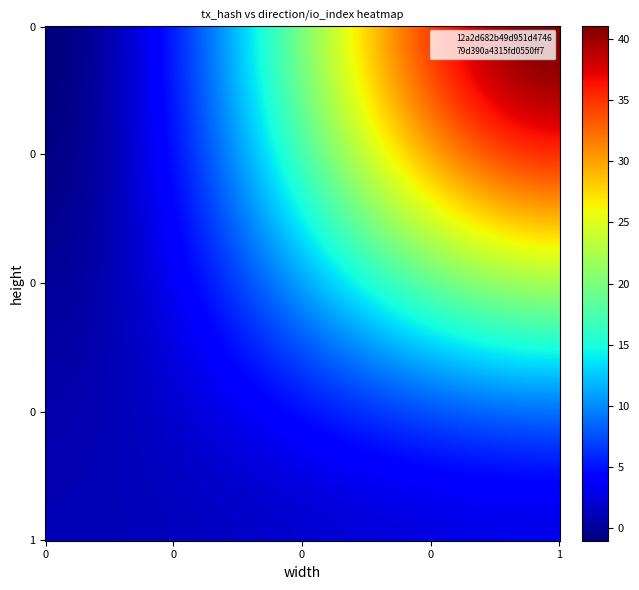

Which label corresponds to the largest value in the chart?

1